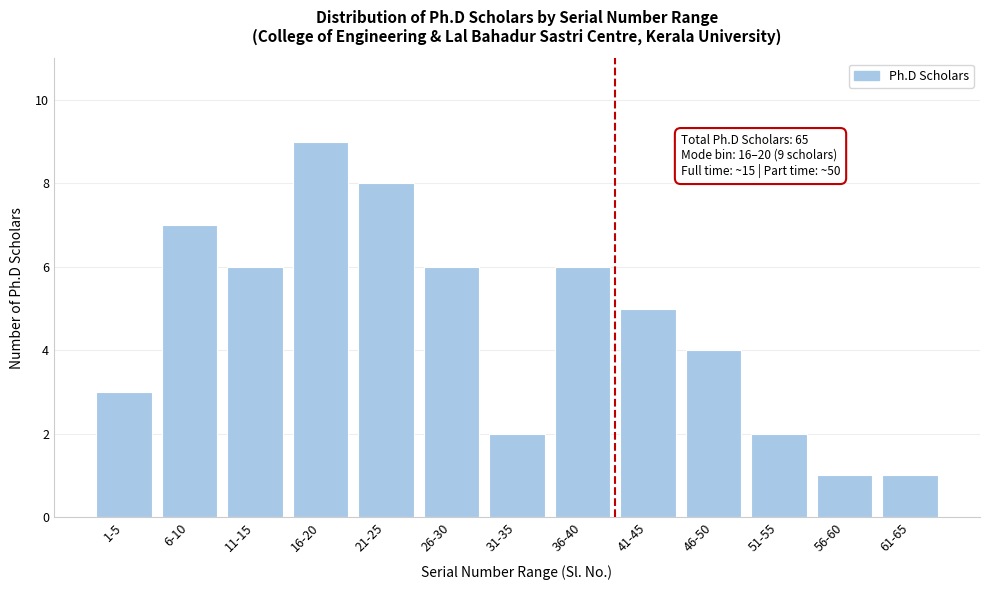

Reading left to right, extract all data points from this chart.

1-5=3	6-10=7	11-15=6	16-20=9	21-25=8	26-30=6	31-35=2	36-40=6	41-45=5	46-50=4	51-55=2	56-60=1	61-65=1